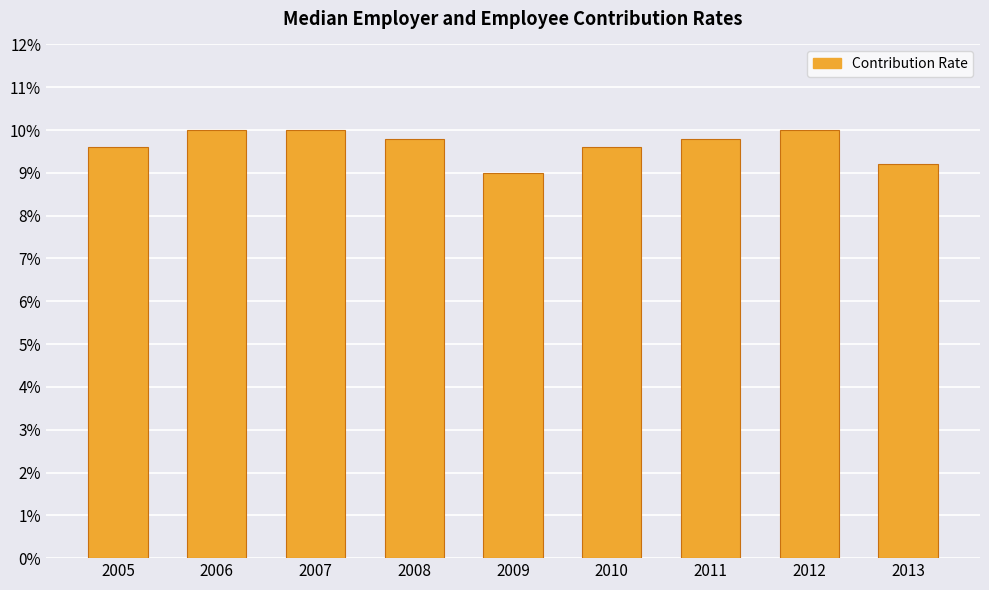

The chart shows a value of 0.1 at 2011. True or false?

False